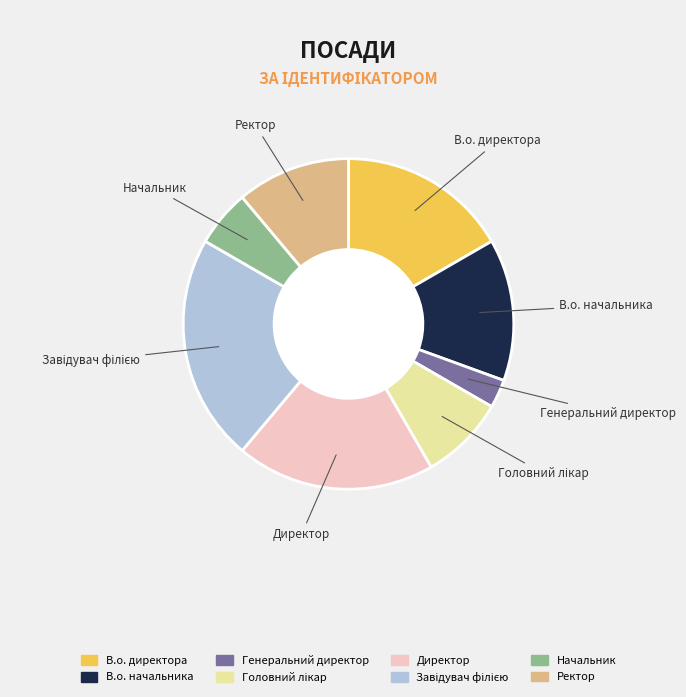

Is there any slice that represents more than half of the pie?

No